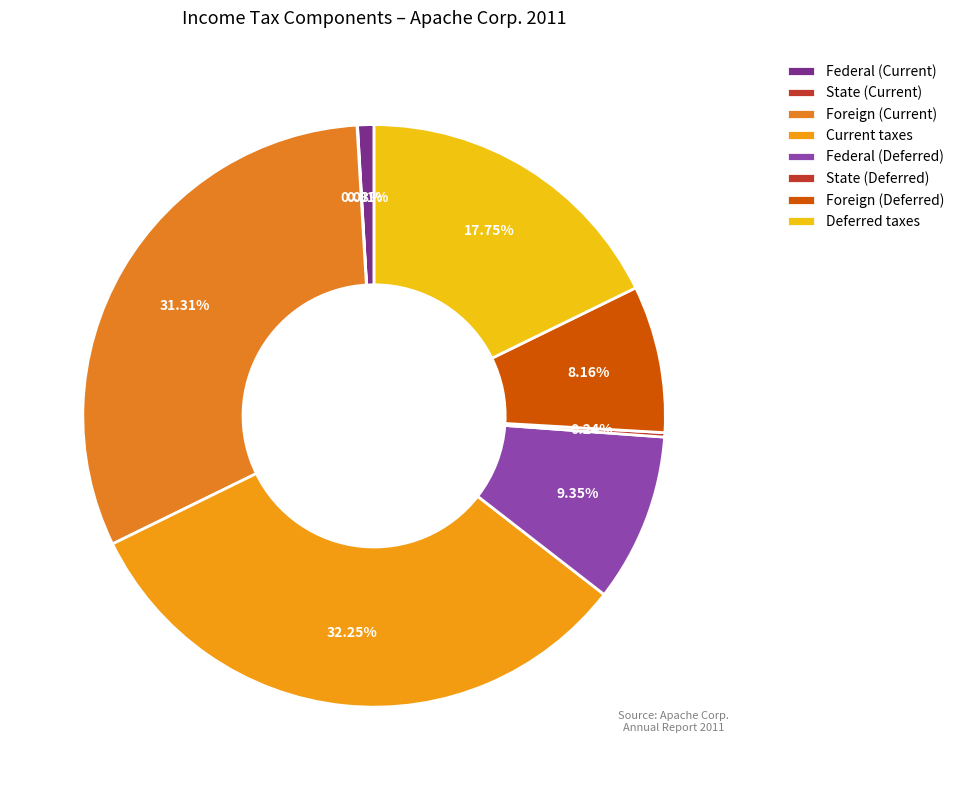

To the nearest percent, what percentage of the pie is Foreign (Current)?

31%